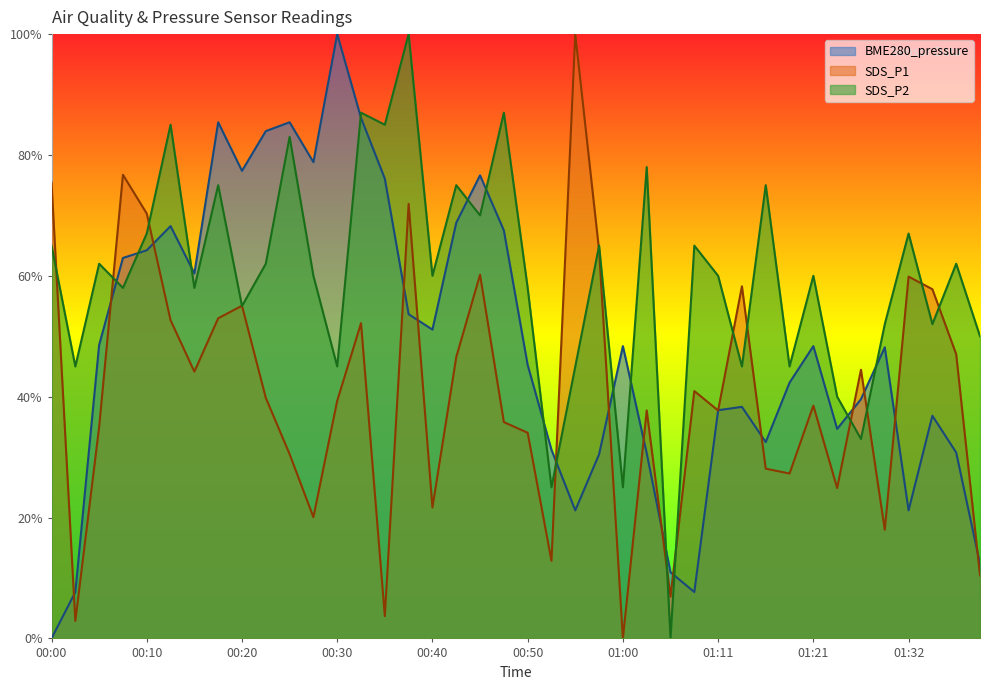

Is the value of SDS_P2 at 00:15 greater than the value of BME280_pressure at 00:52?

Yes